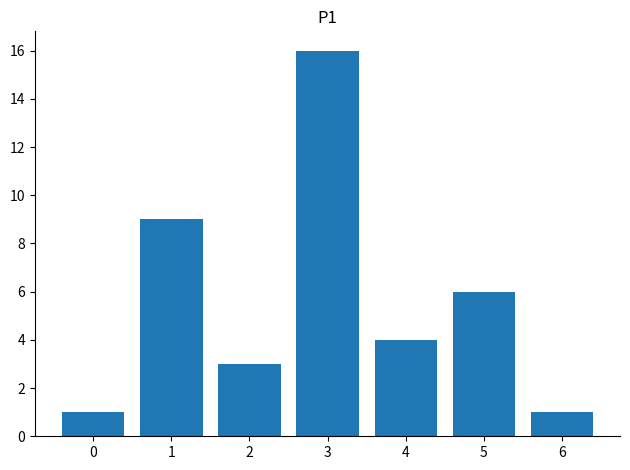

The chart shows a value of 3 at 2. True or false?

True